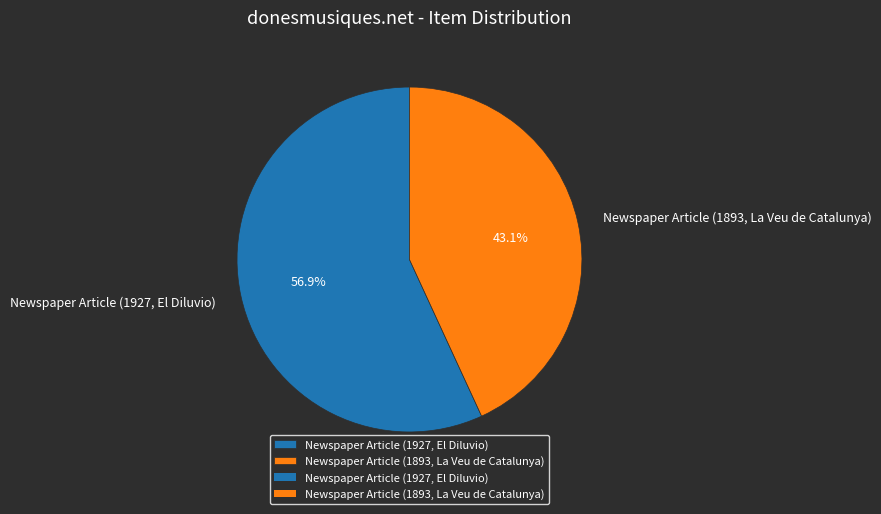

What is the smallest slice in the pie chart?

Newspaper Article (1893, La Veu de Catalunya)